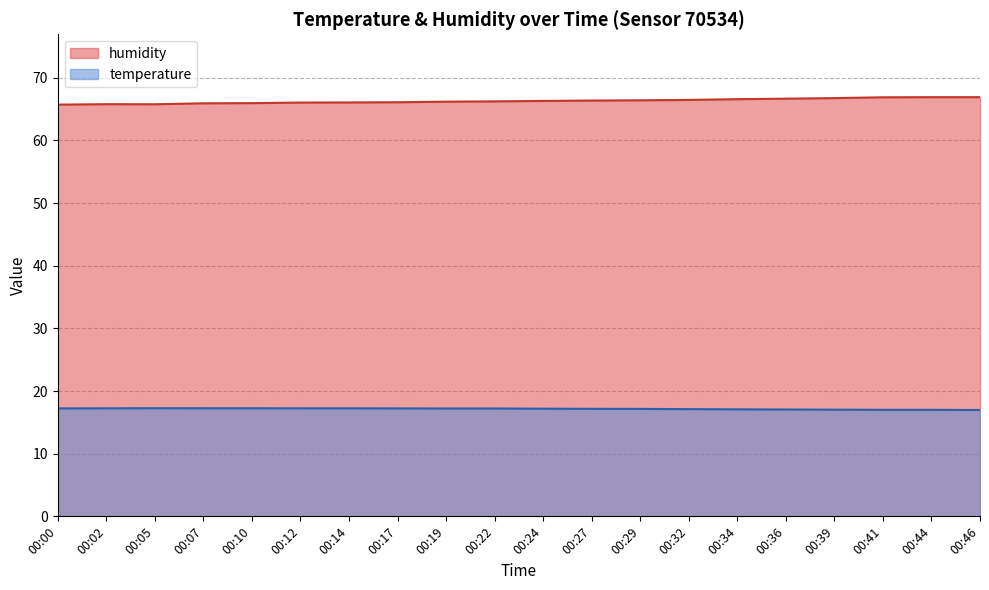

How many series are shown in this chart?

2